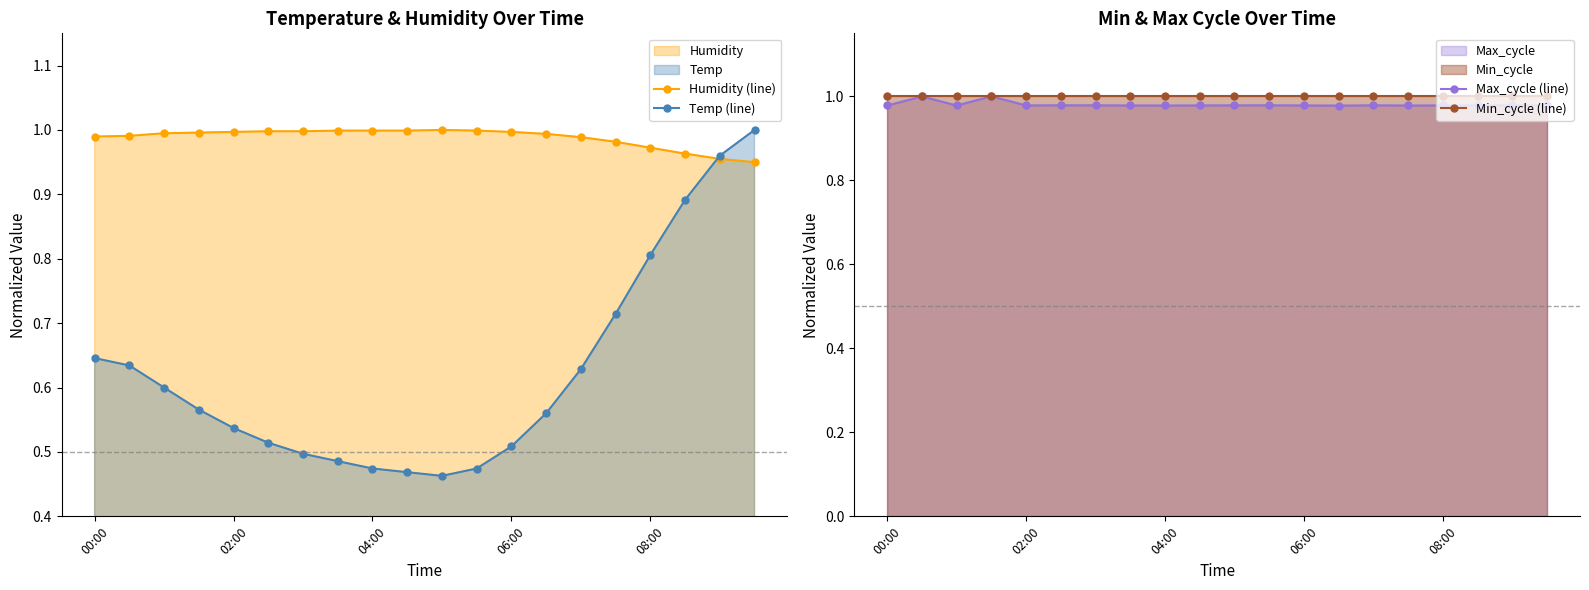

Rank the series by their maximum value, from lowest to highest.

Humidity (line), Temp (line), Max_cycle (line), Min_cycle (line)